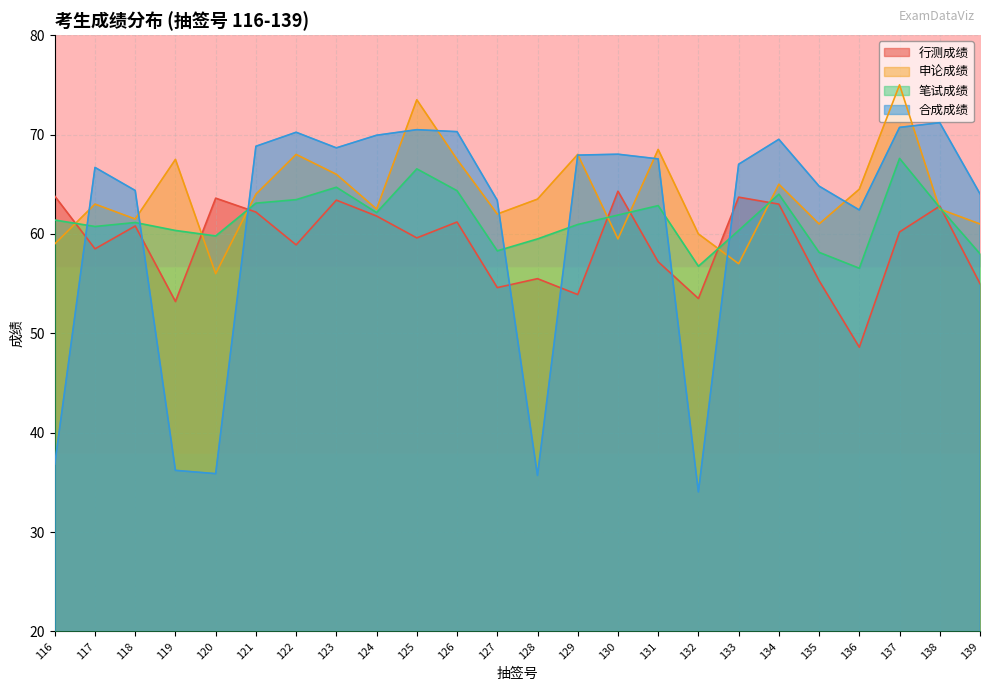

What is the minimum value shown in the chart?

34.0